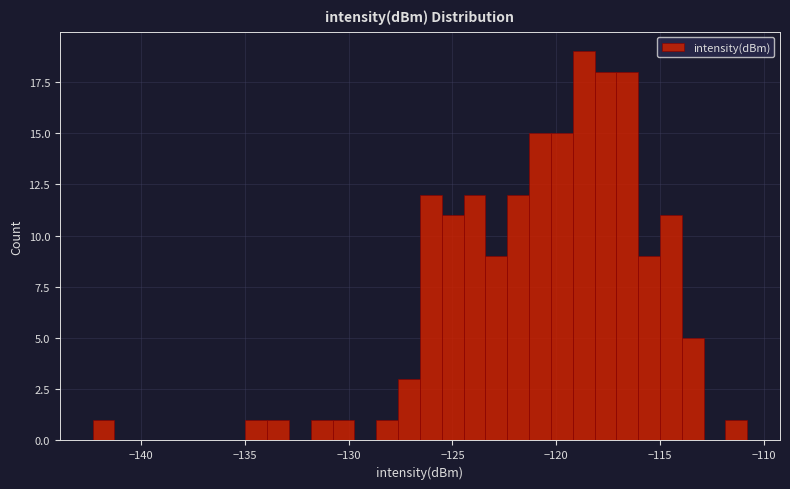

Read against the x-axis, roughly where is the centre of the tallest bar?

-118.5